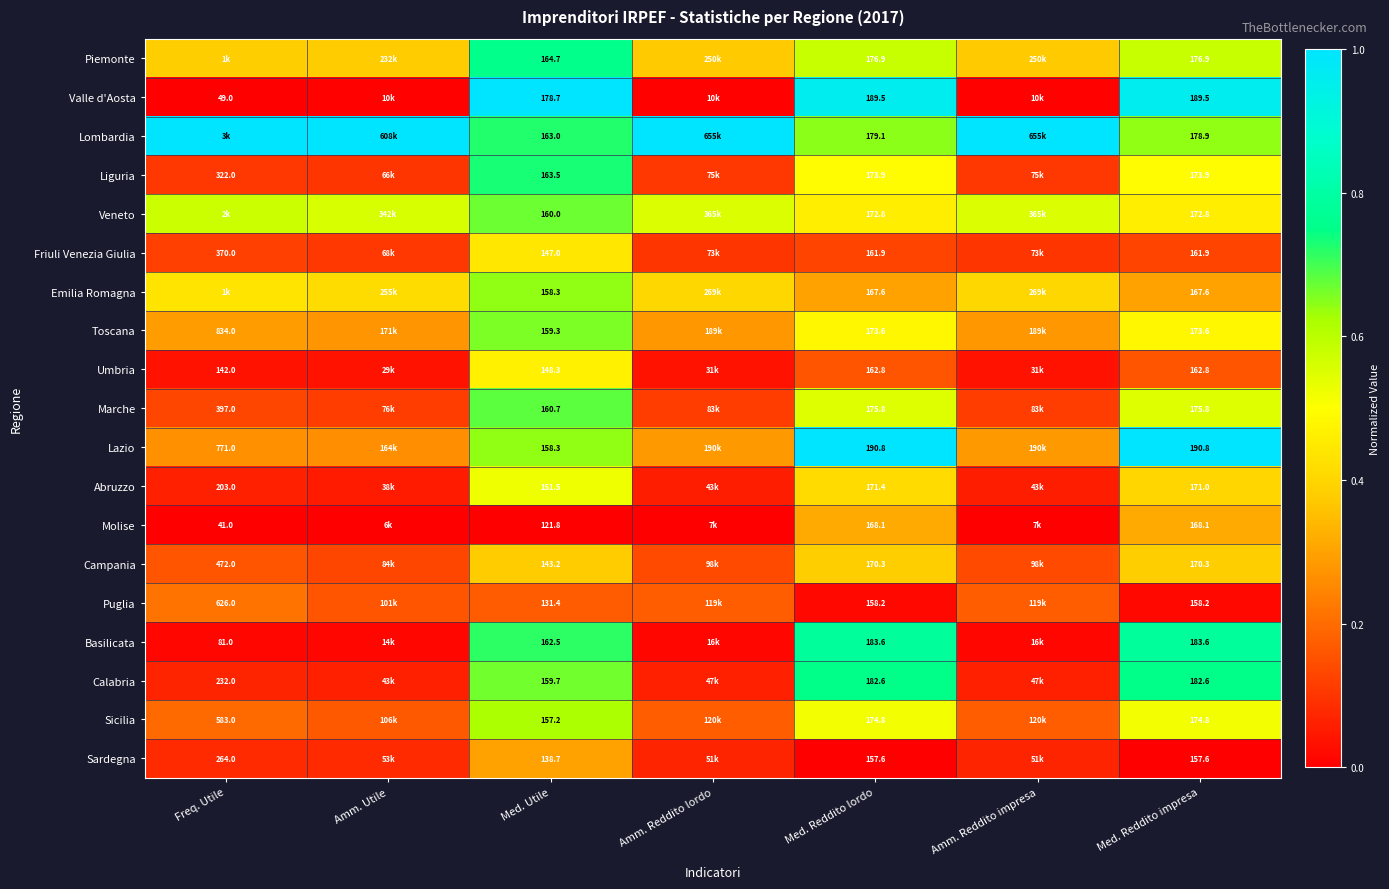

The Friuli Venezia Giulia series shows 0.2 at Amm. Reddito impresa. True or false?

False